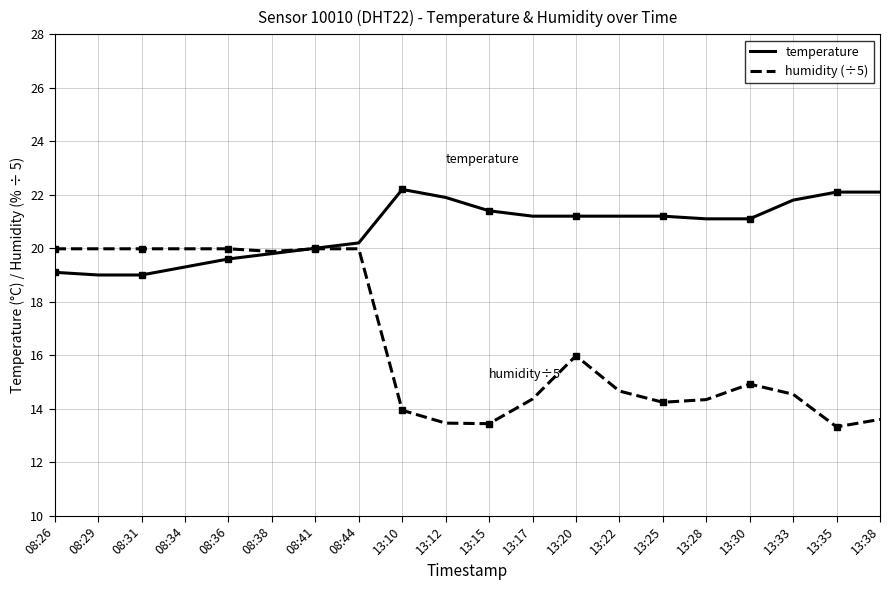

What is the minimum value for temperature?

19.0